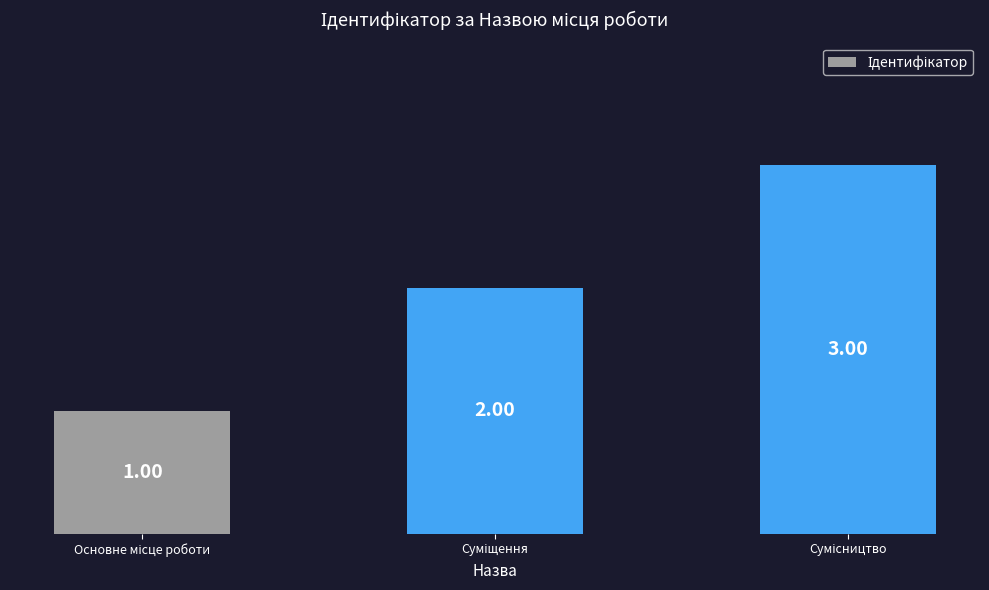

What is the average value?

2